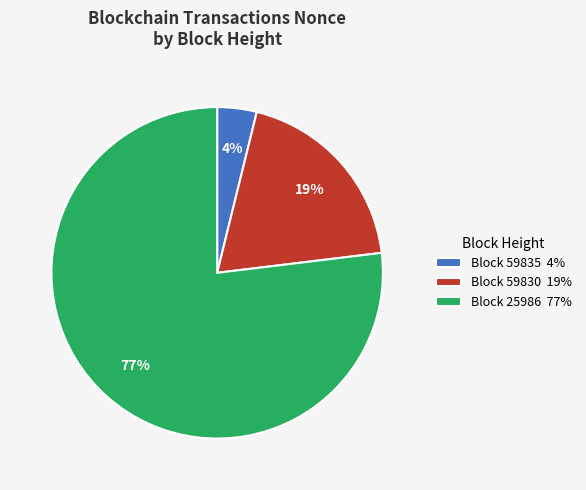

Which has a higher value, Block 25986 77% or Block 59830 19%?

Block 25986 77%